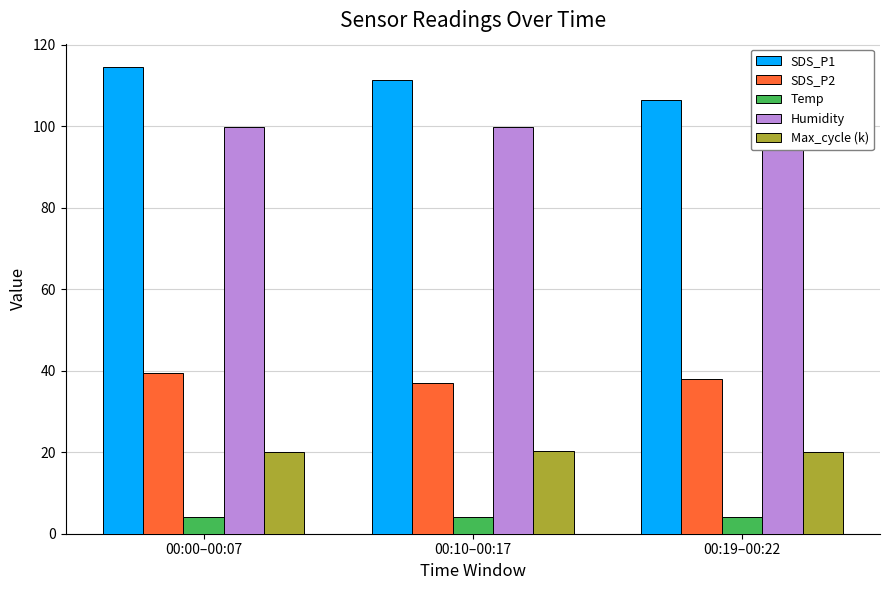

What is the label of the 3rd bar from the right?

00:00–00:07